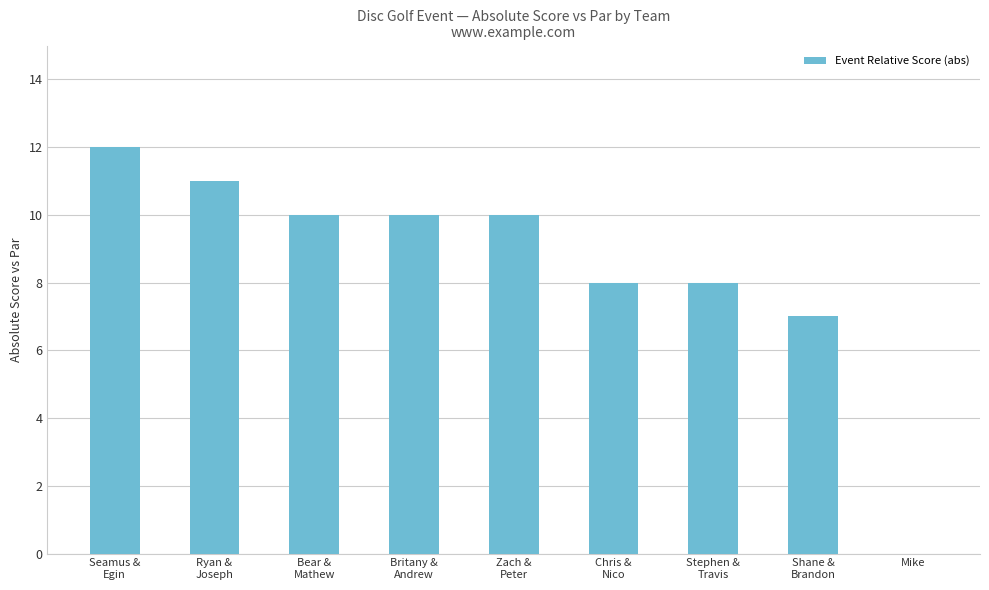

The chart shows a value of 15 at Zach &
Peter. True or false?

False